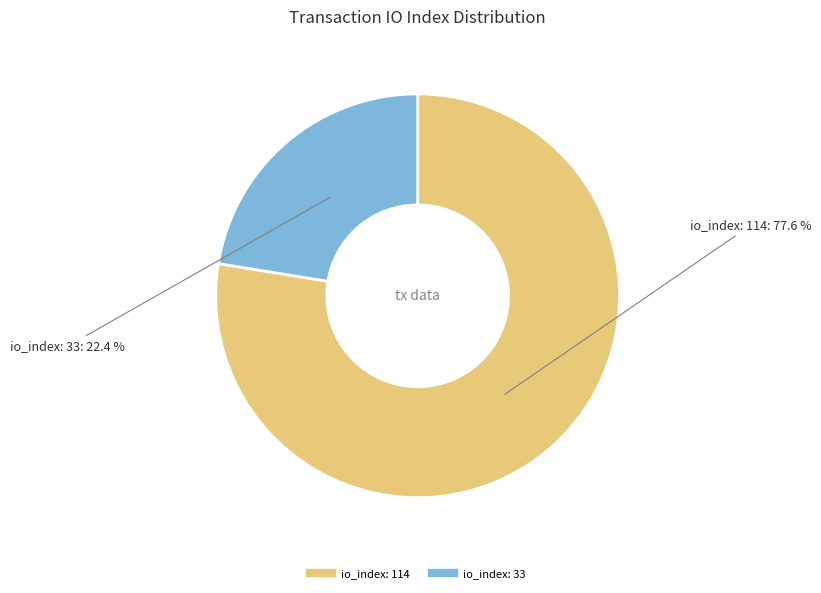

How many segments does this pie chart have?

2